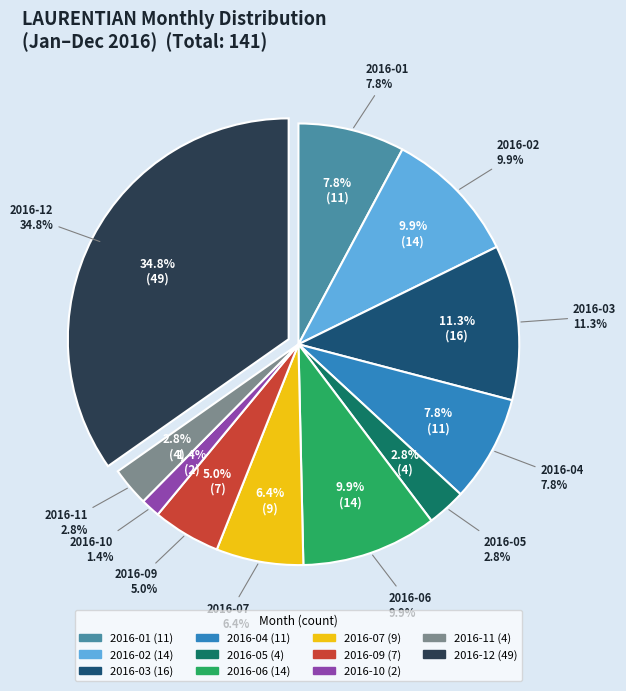

What percentage is the 2016-07 slice, to the nearest percent?

6%